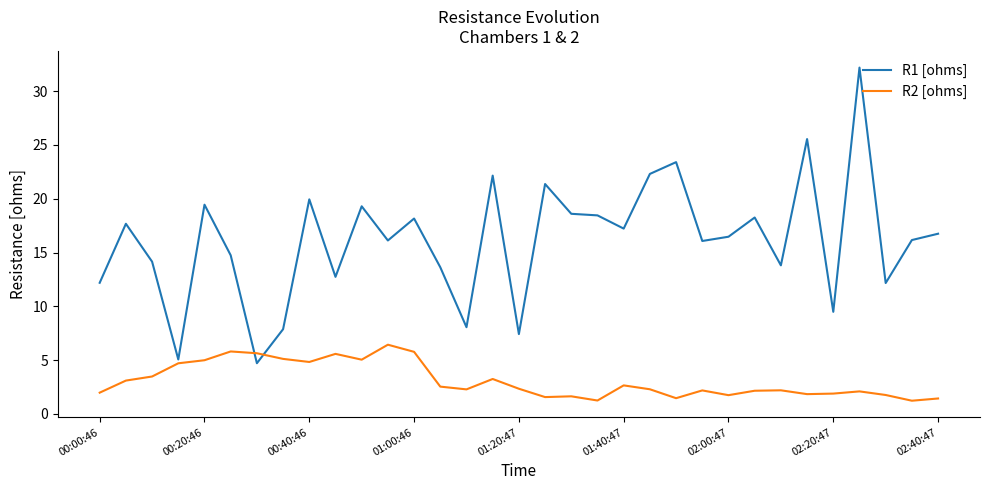

Which series has the largest total across all categories?

R1 [ohms]